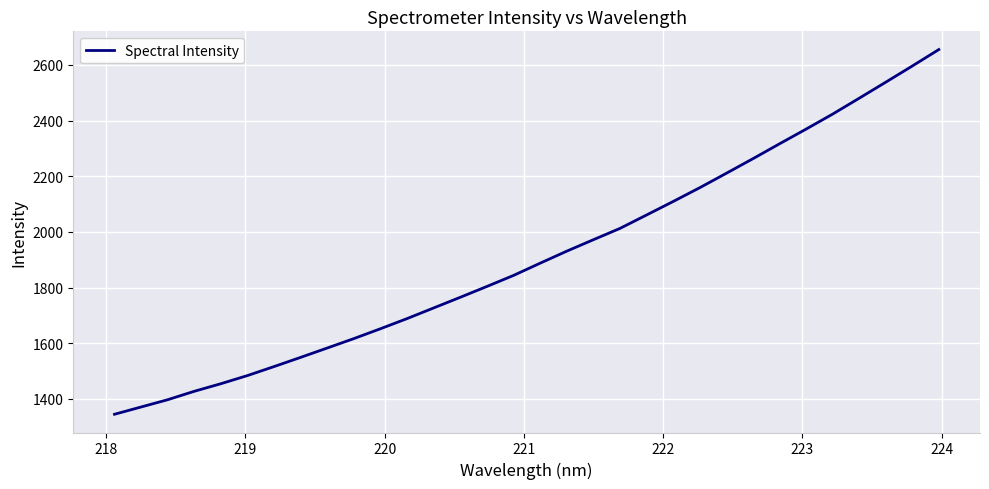

What is the minimum value shown in the chart?

1344.5